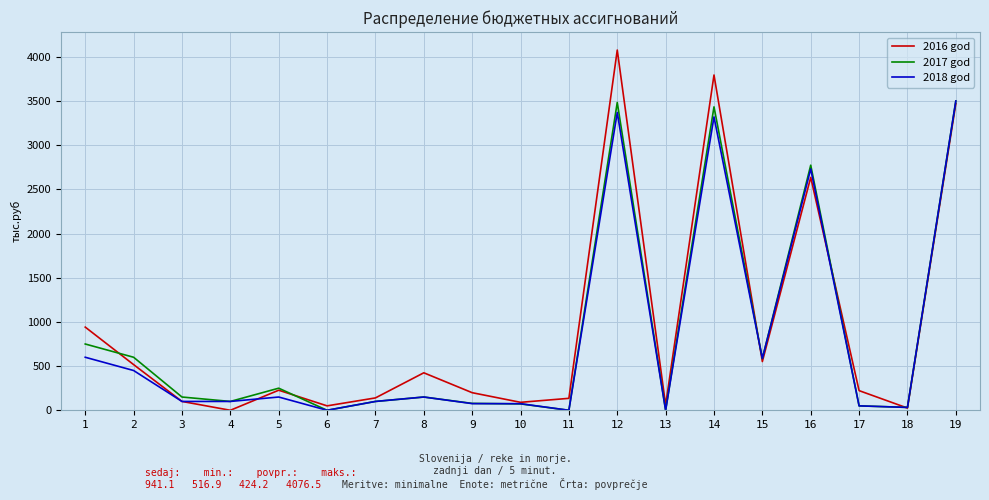

Which series has the largest range (max minus min)?

2016 god